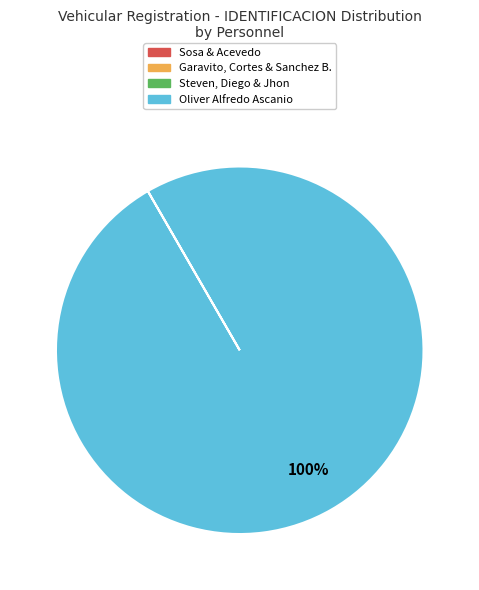

Which slice is the largest?

Oliver Alfredo Ascanio